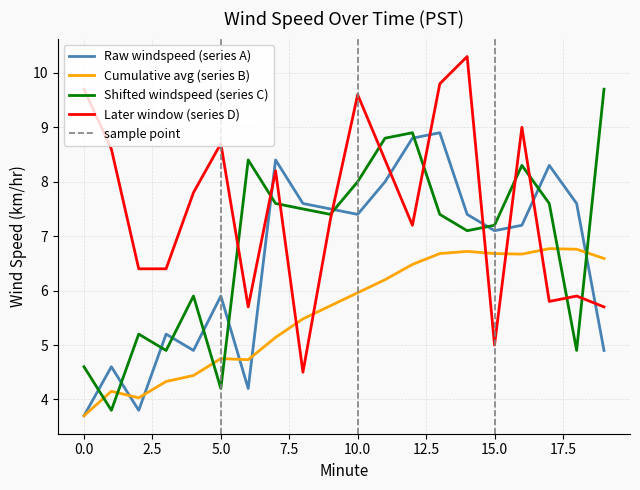

What is the maximum value for Shifted windspeed (series C)?

9.7